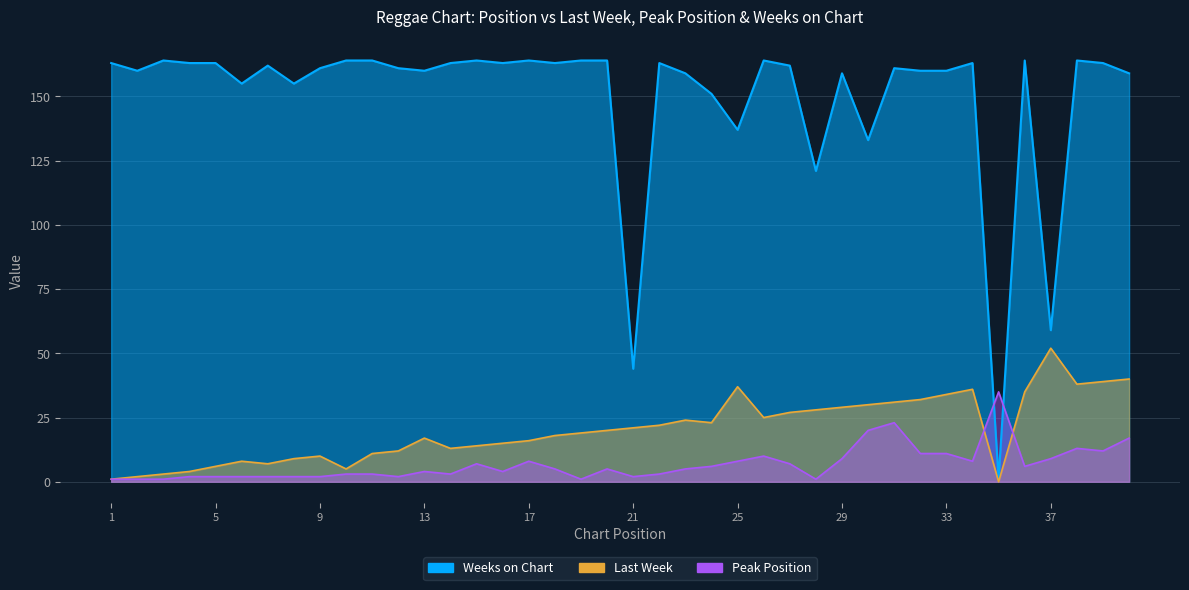

True or false: Last Week has a value of 29 at 29.

True